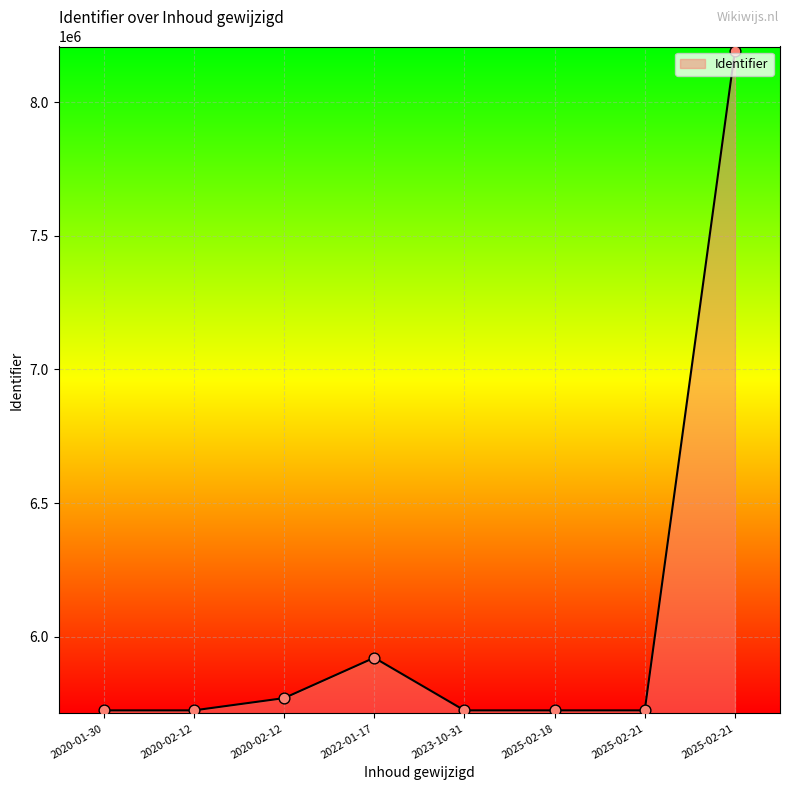

Between 2025-02-18 and 2020-02-12, which is larger?

2025-02-18